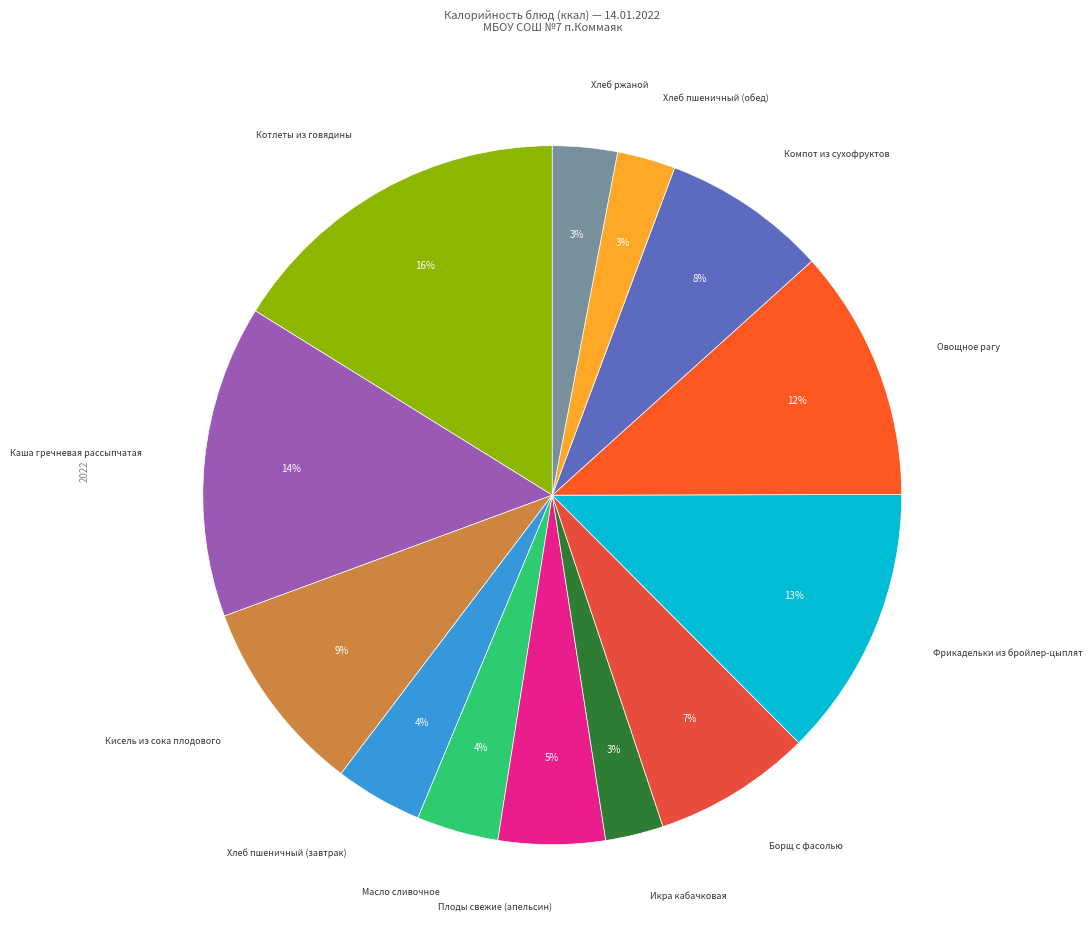

What is the largest slice in the pie chart?

Котлеты из говядины